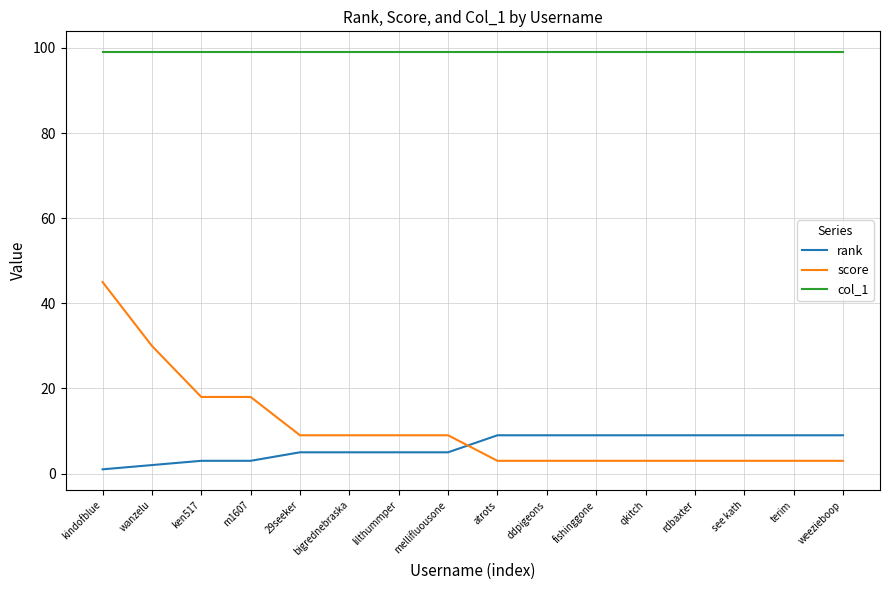

True or false: col_1 and rank cross at least once.

False